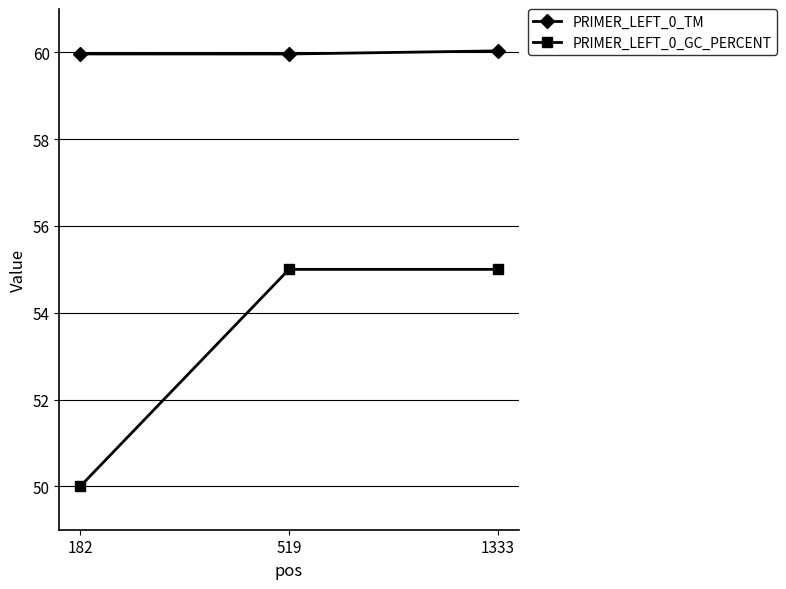

What is the average value of the PRIMER_LEFT_0_TM series?

60.0